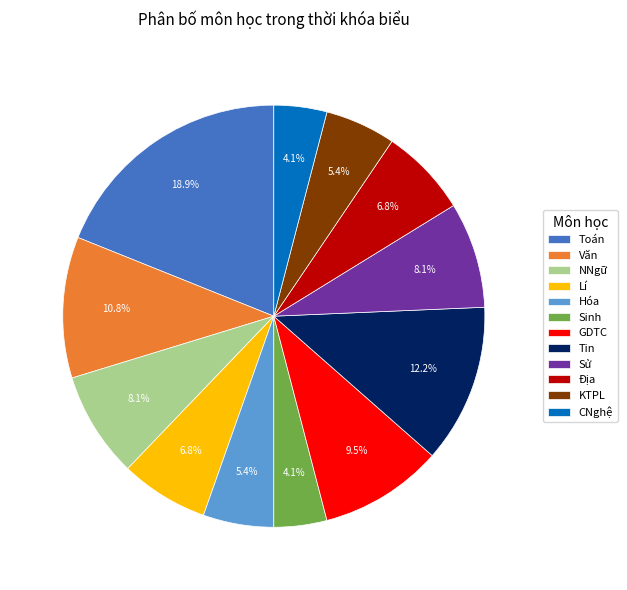

Count the number of slices in the pie.

12